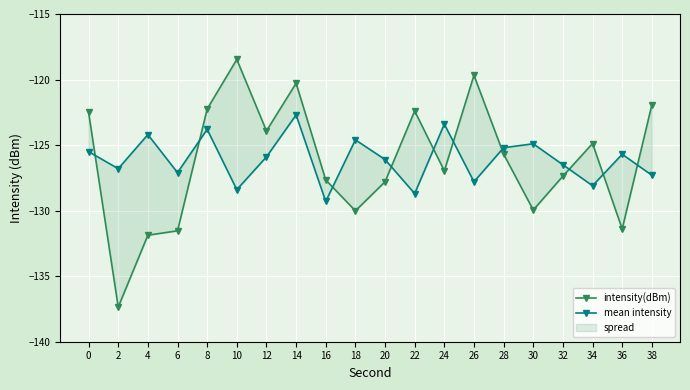

At which label is mean intensity closest to -126?

12